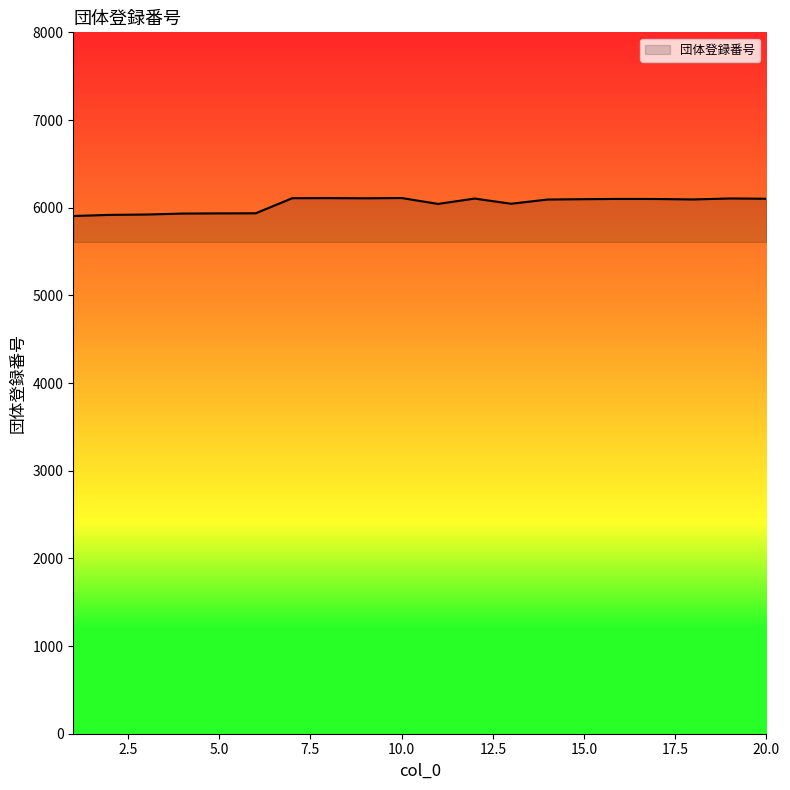

What is the smallest value displayed?

5905